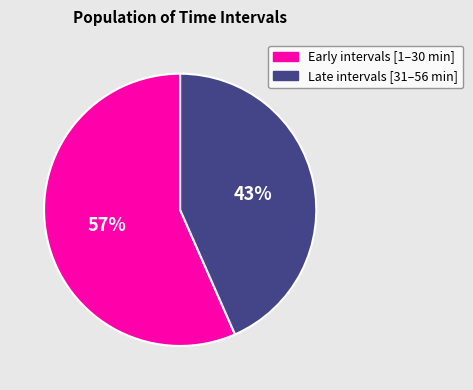

To the nearest percent, what percentage of the pie is Late intervals [31–56 min]?

43%